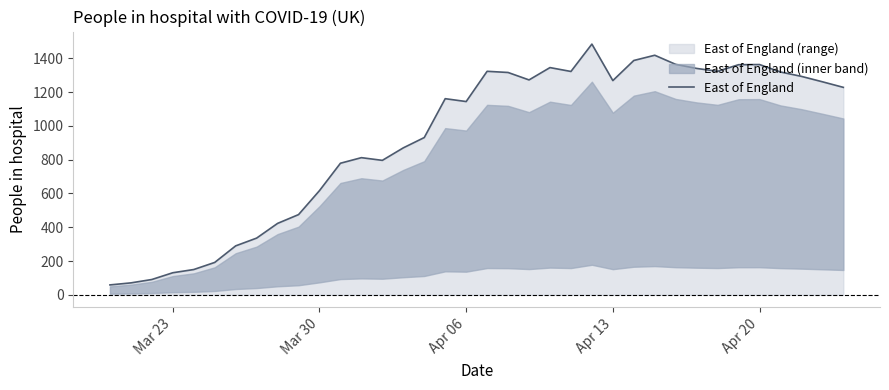

How many data points are above 1228?

17